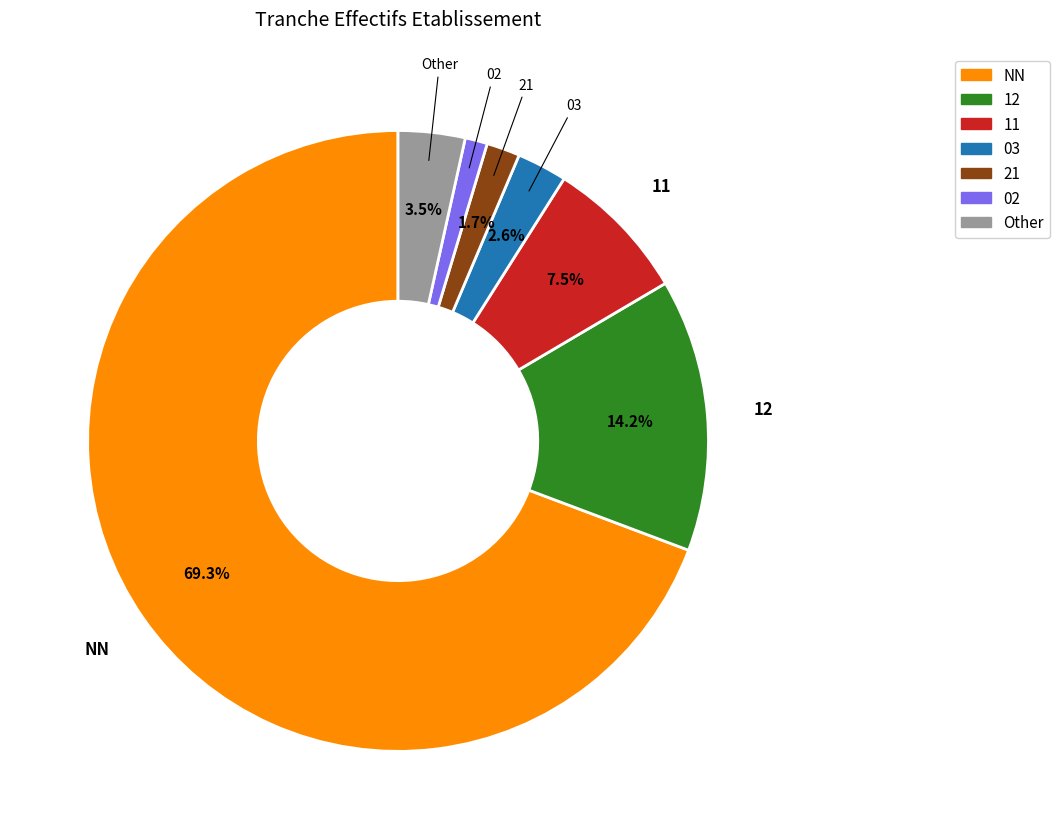

Is there any slice that represents more than half of the pie?

Yes